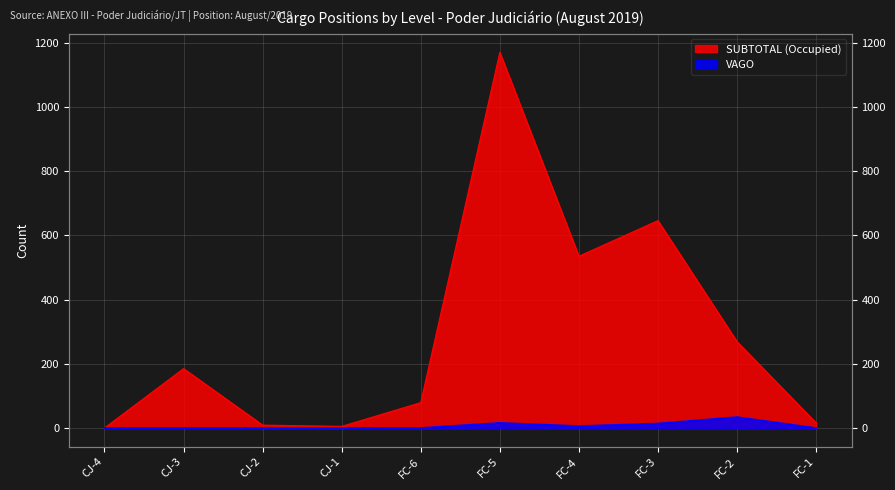

Which label corresponds to the largest value in the chart?

FC-5